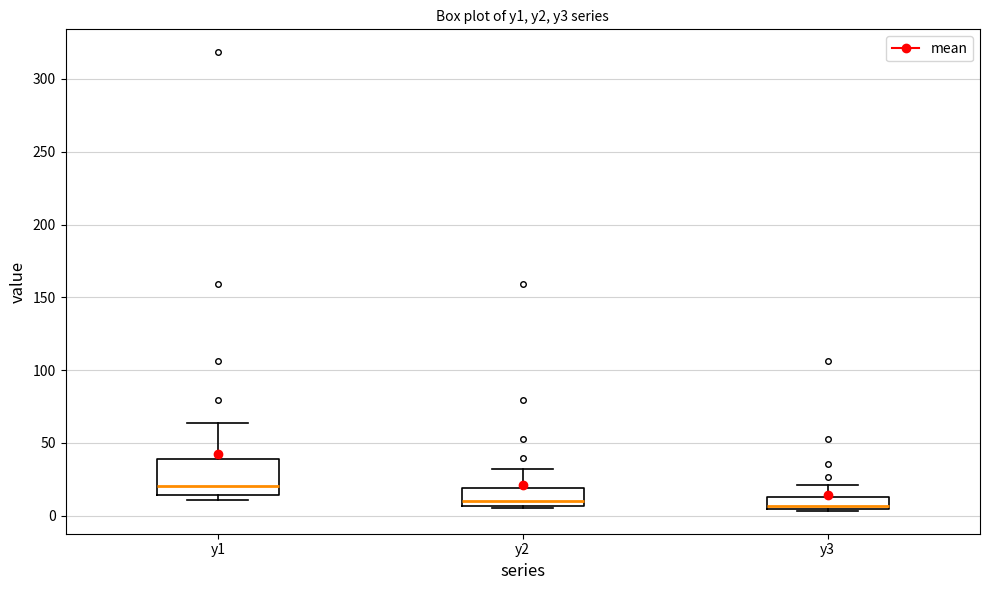

Reading left to right, transcribe this box plot: for each box, give where its median line is, the range the box spans, and where its two whiskers end, as read against the y-axis. The values are not printed on the chart, so give them approximately, as read against the axis.

y1: median 20, box 15 to 40, whiskers 10 to 65
y2: median 10, box 5 to 20, whiskers 5 (just below the box's lower edge) to 30
y3: median 5 (just above the box's lower edge), box 5 to 15, whiskers 5 to 20